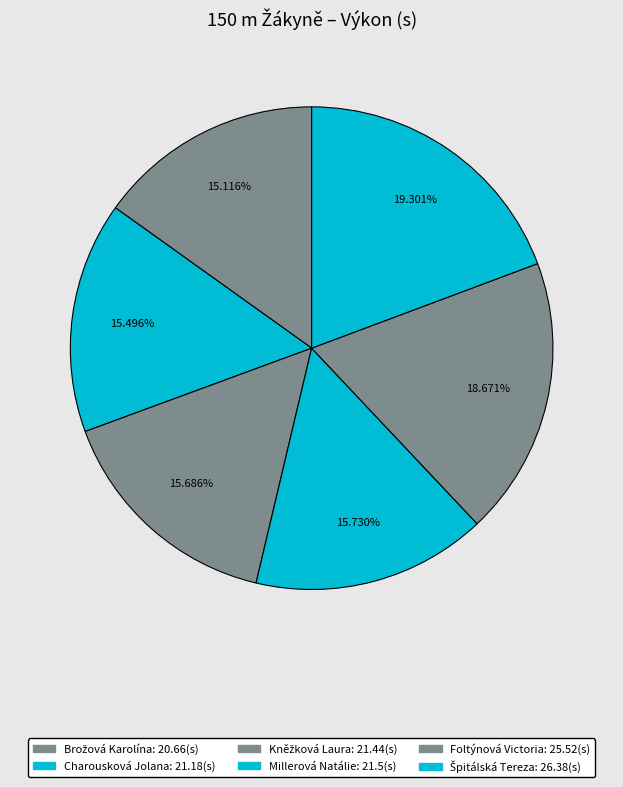

To the nearest percent, what portion does Brožová Karolína represent?

15%